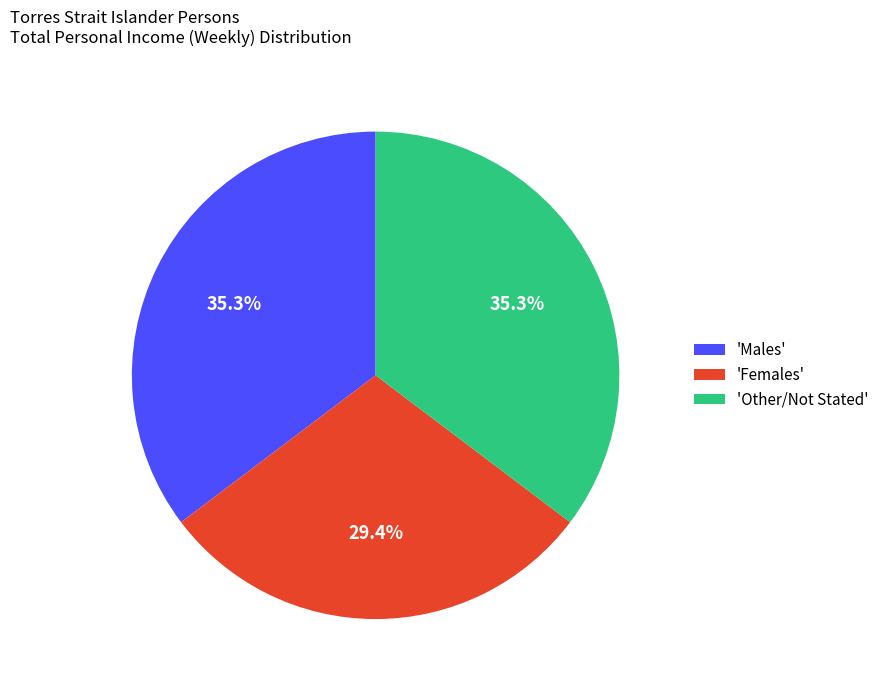

Between 'Females' and 'Males', which is larger?

'Males'